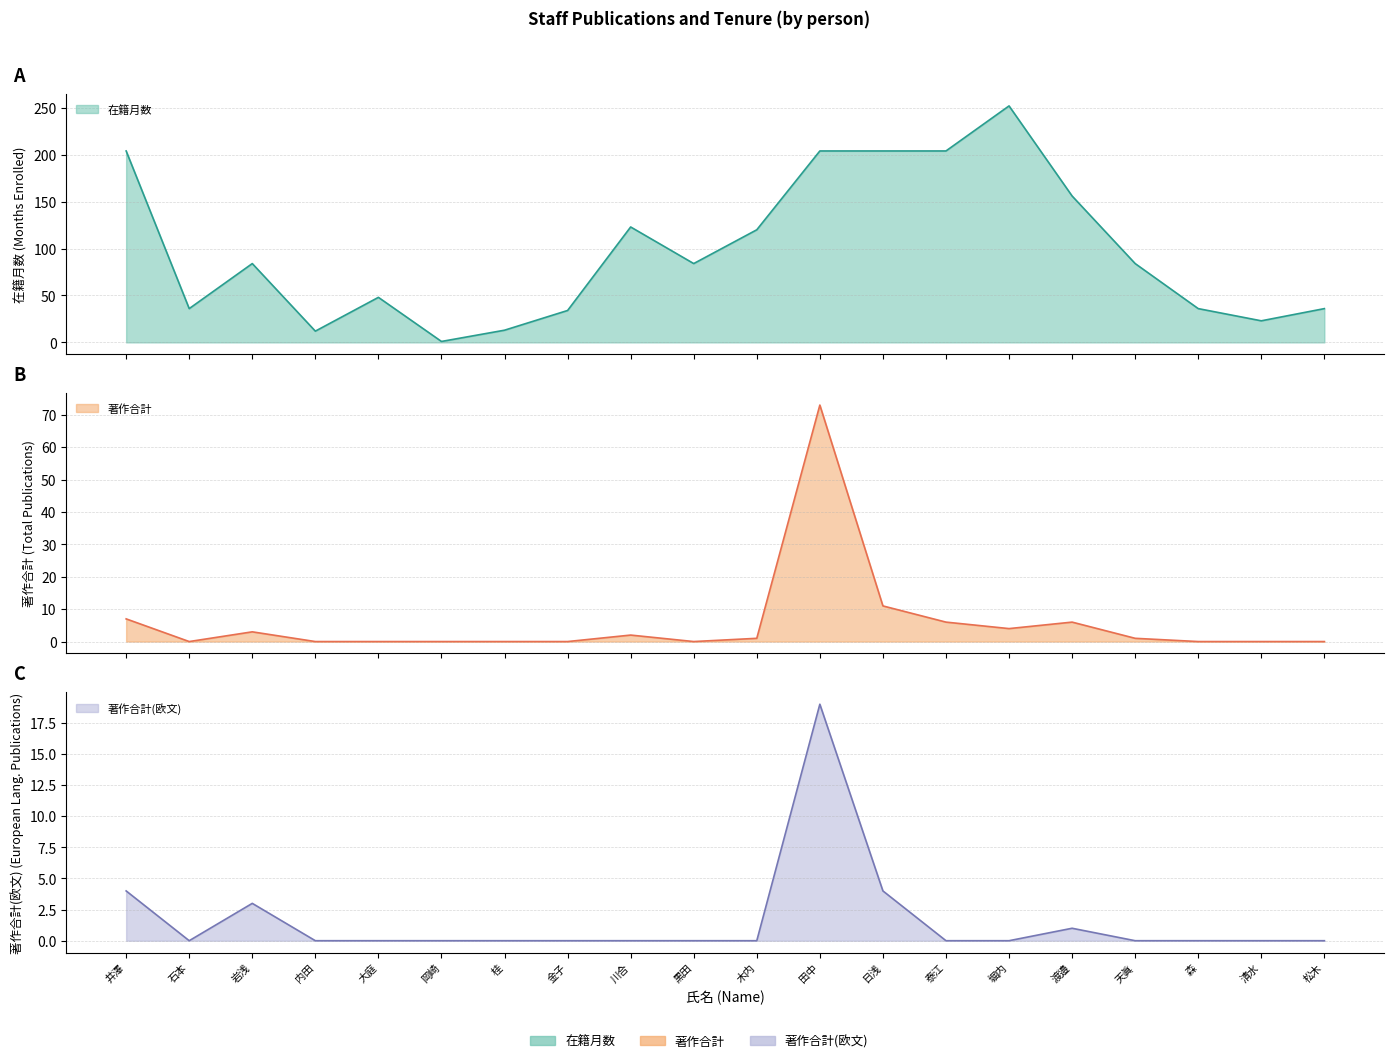

Which series has the largest total across all categories?

在籍月数